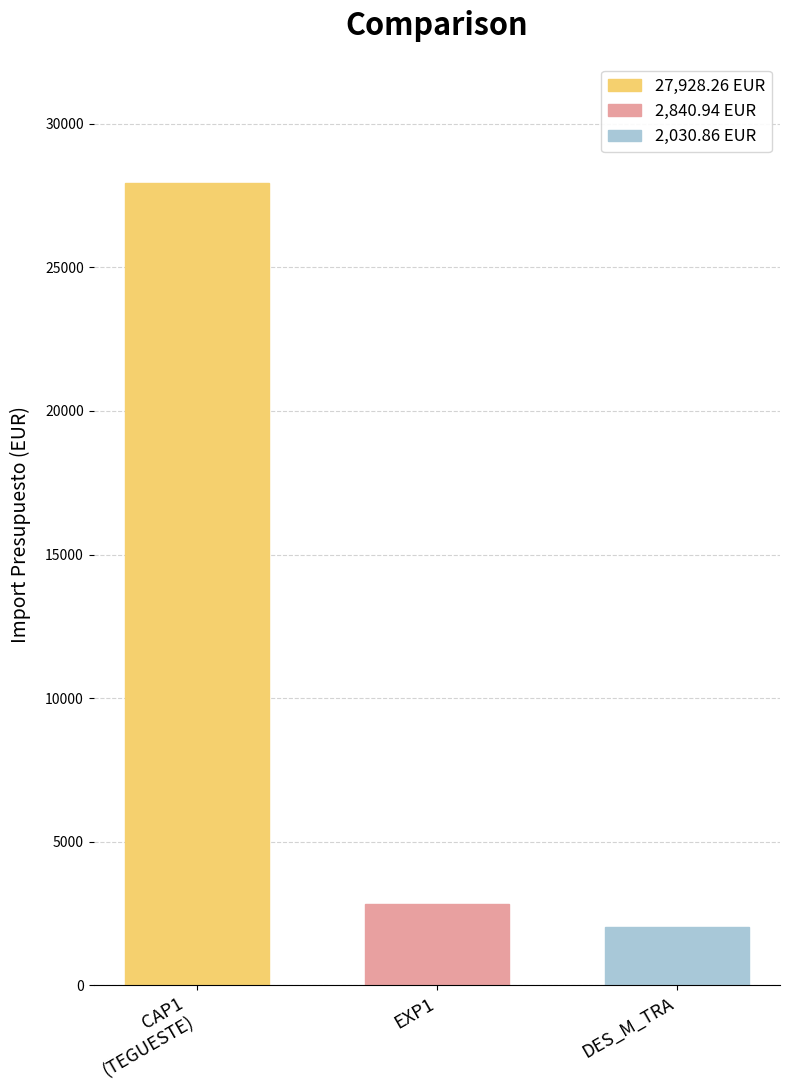

Rank the categories by 27,928.26 EUR value from lowest to highest.

EXP1